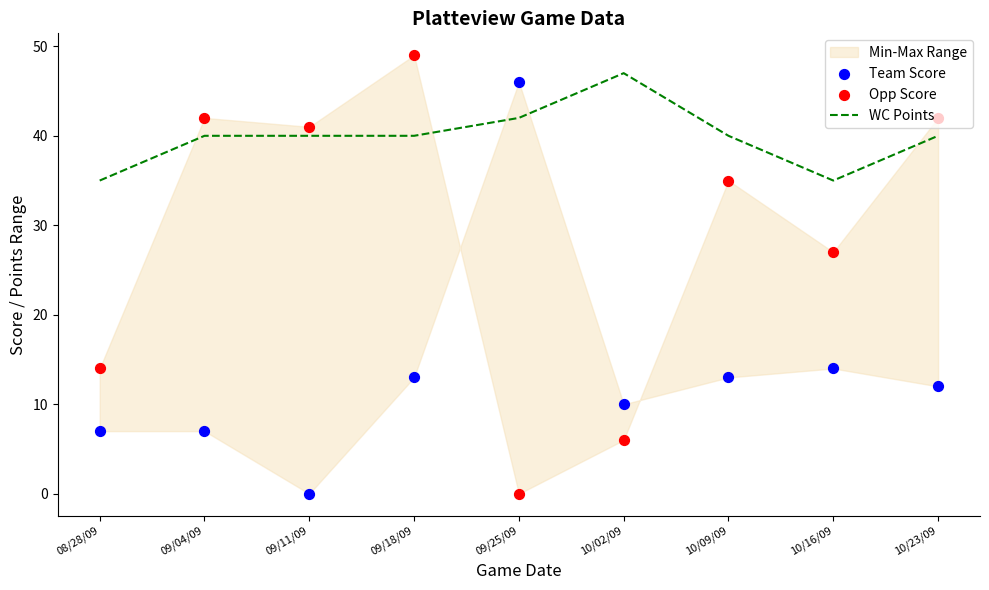

At which label does WC Points reach its peak?

10/02/09